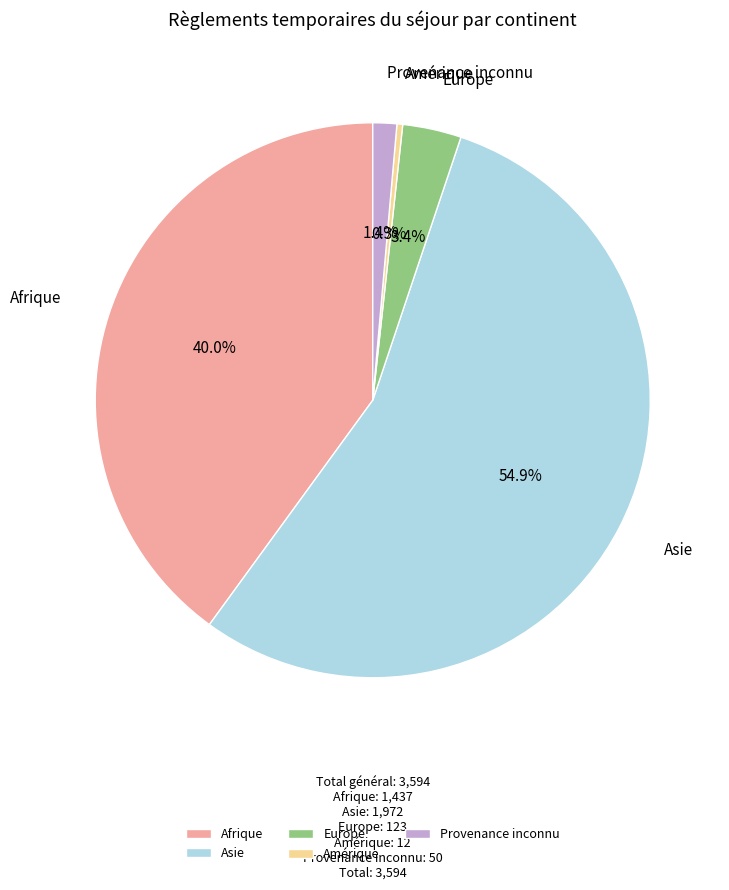

Count the number of slices in the pie.

5